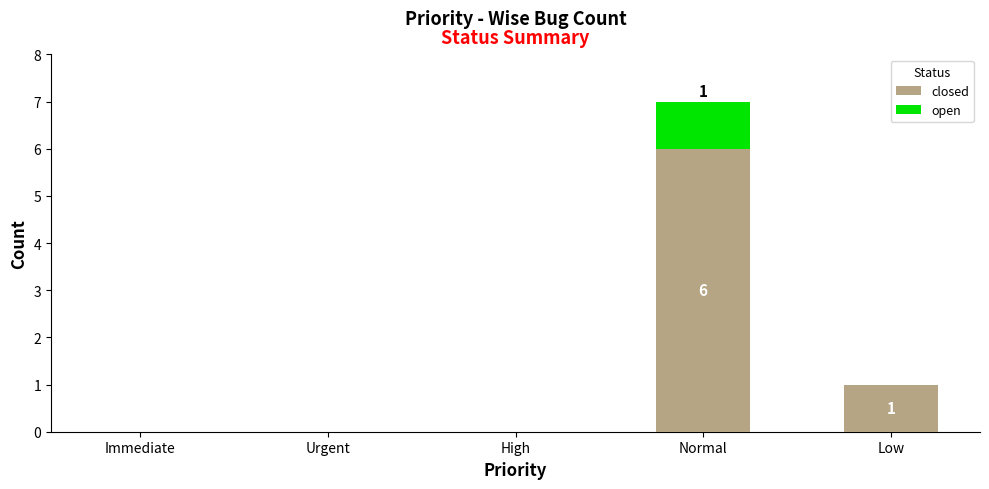

At which label does closed reach its peak?

Normal